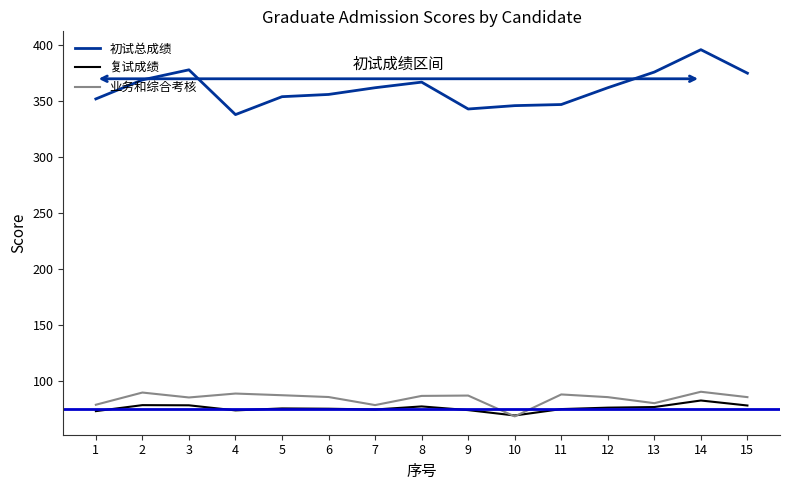

Where does the 初试总成绩 series first go above 362?

2